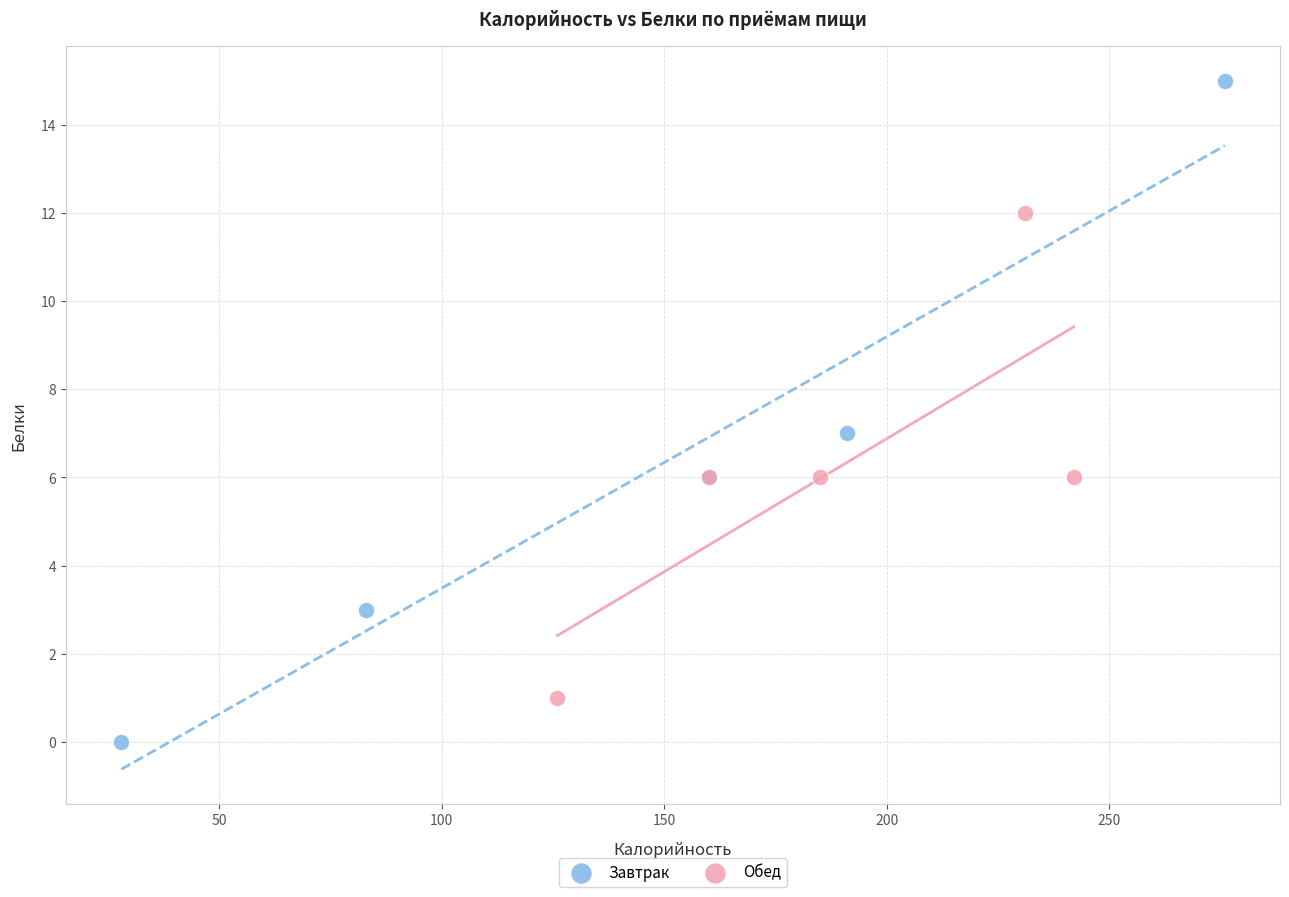

Which series reaches the minimum Y coordinate?

Завтрак